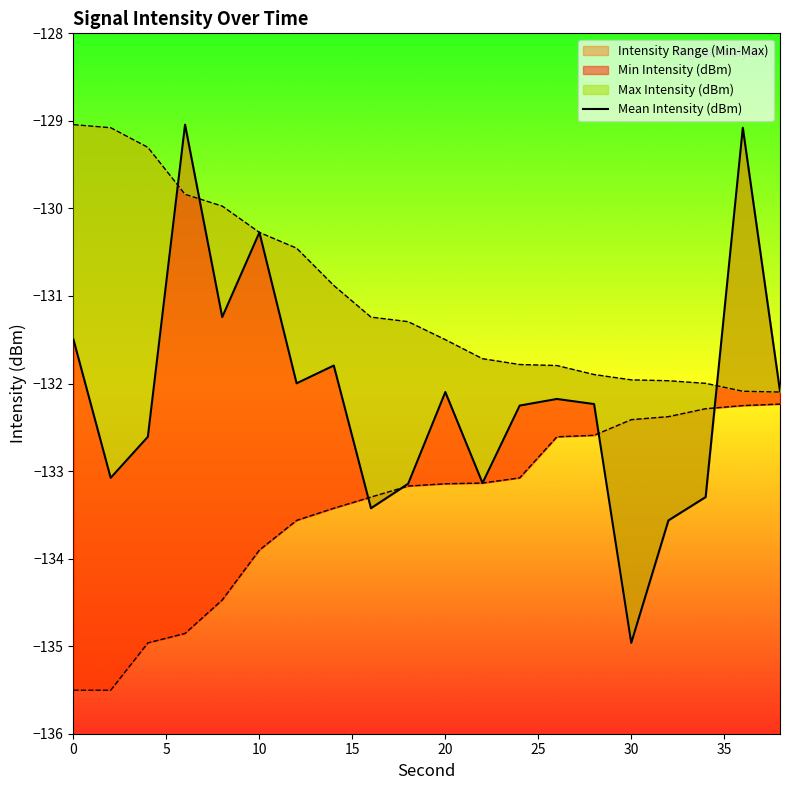

The chart shows a value of -206.7 at 20. True or false?

False